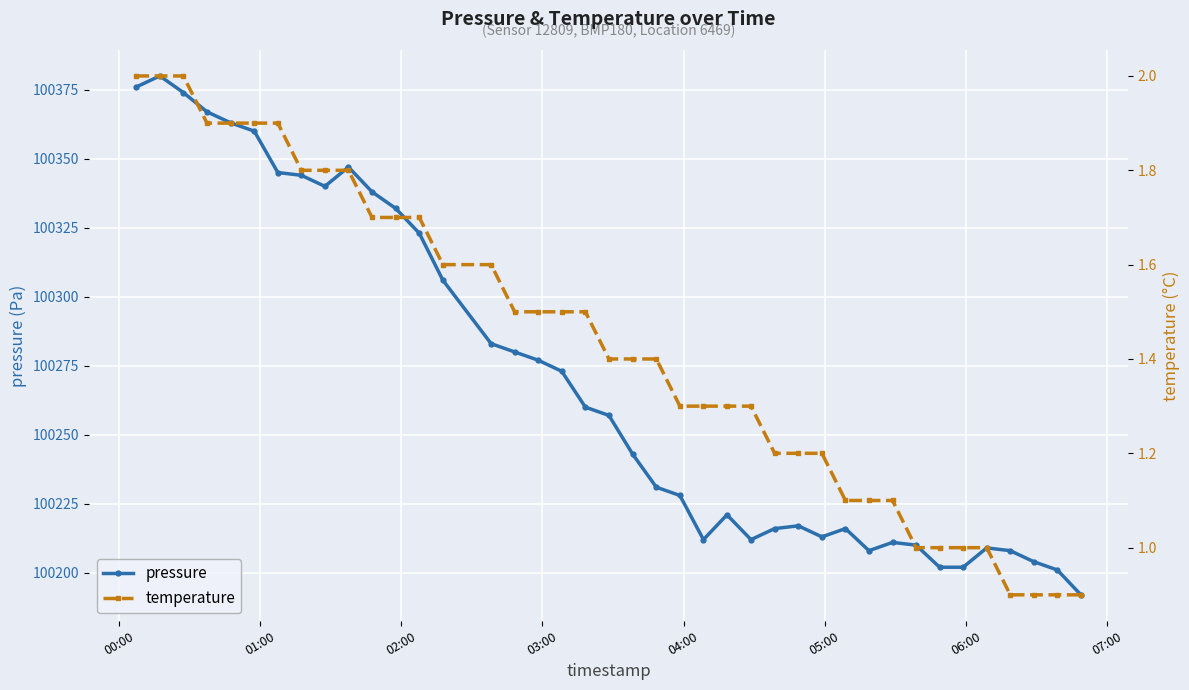

At how many categories does at least one series exceed 18875?

40